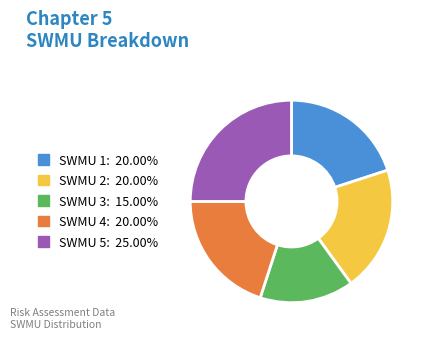

Is there a majority slice in this chart?

No